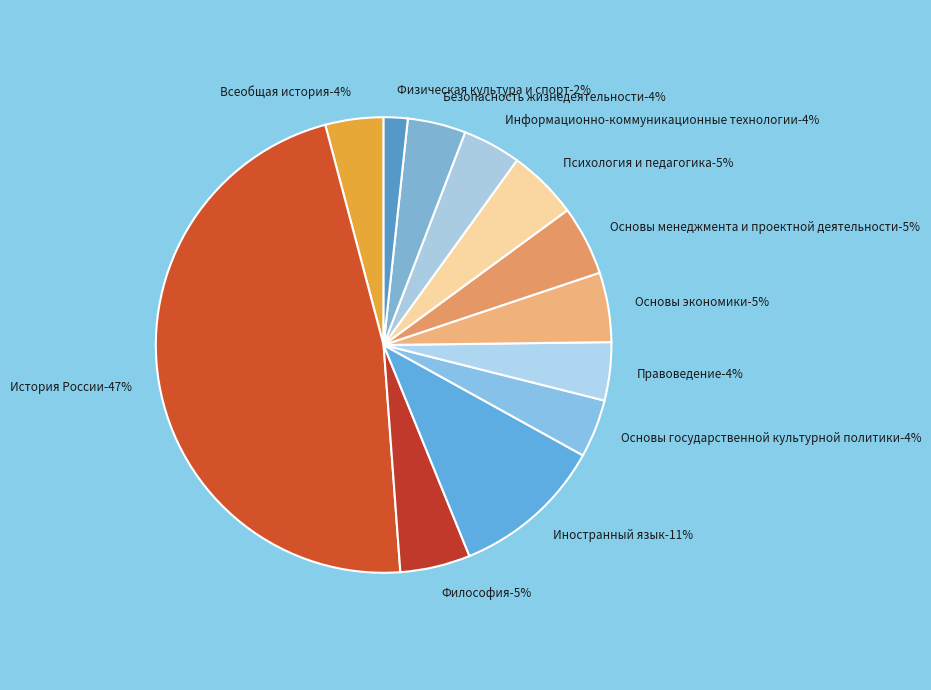

Which slice is the largest?

История России